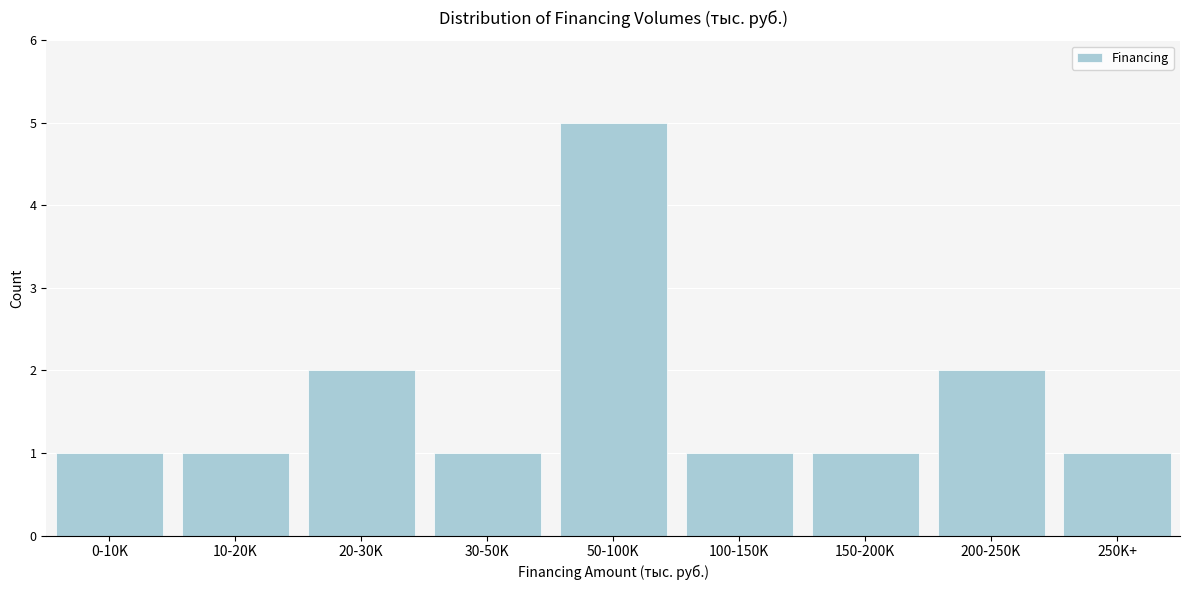

Reading left to right, extract all data points from this chart.

0-10K=1	10-20K=1	20-30K=2	30-50K=1	50-100K=5	100-150K=1	150-200K=1	200-250K=2	250K+=1